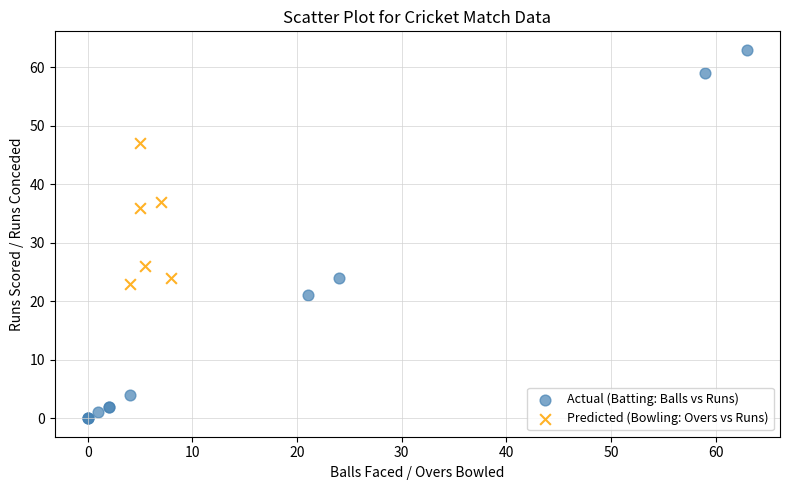

Which series has the widest spread of Y values?

Actual (Batting: Balls vs Runs)